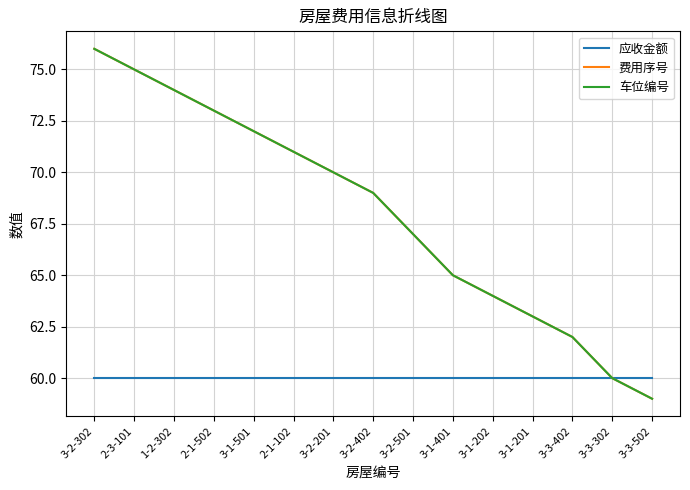

Reading left to right, list all the values displayed in this chart.

应收金额: 3-2-302=60	2-3-101=60	1-2-302=60	2-1-502=60	3-1-501=60	2-1-102=60	3-2-201=60	3-2-402=60	3-2-501=60	3-1-401=60	3-1-202=60	3-1-201=60	3-3-402=60	3-3-302=60	3-3-502=60
费用序号: 3-2-302=76	2-3-101=75	1-2-302=74	2-1-502=73	3-1-501=72	2-1-102=71	3-2-201=70	3-2-402=69	3-2-501=67	3-1-401=65	3-1-202=64	3-1-201=63	3-3-402=62	3-3-302=60	3-3-502=59
车位编号: 3-2-302=76	2-3-101=75	1-2-302=74	2-1-502=73	3-1-501=72	2-1-102=71	3-2-201=70	3-2-402=69	3-2-501=67	3-1-401=65	3-1-202=64	3-1-201=63	3-3-402=62	3-3-302=60	3-3-502=59